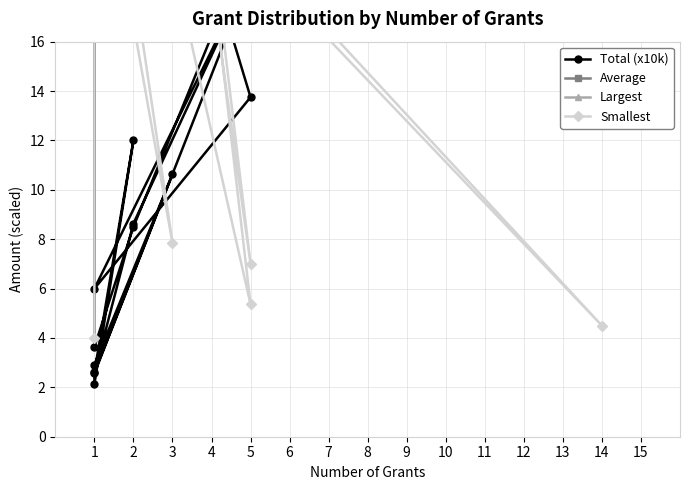

How many intersections are there between Total (x10k) and Average?

2